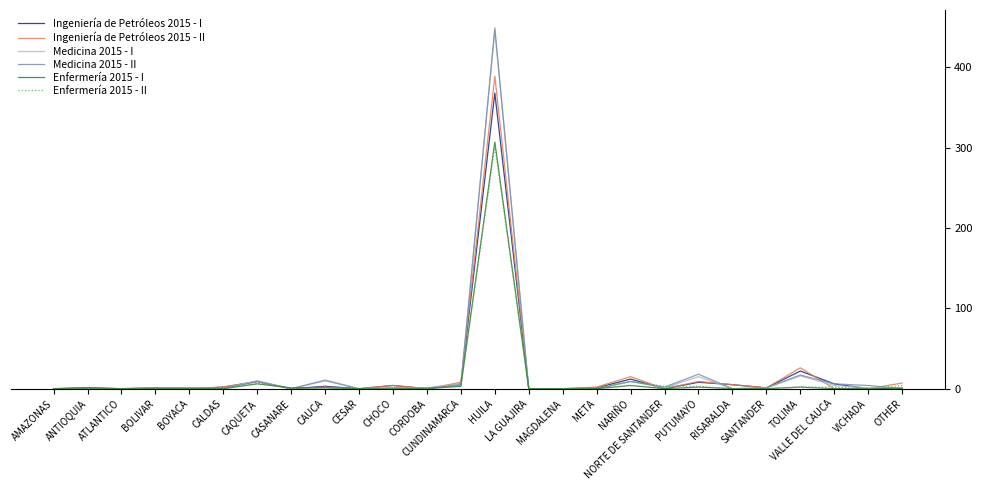

What is the average value of the Enfermería 2015 - I series?

13